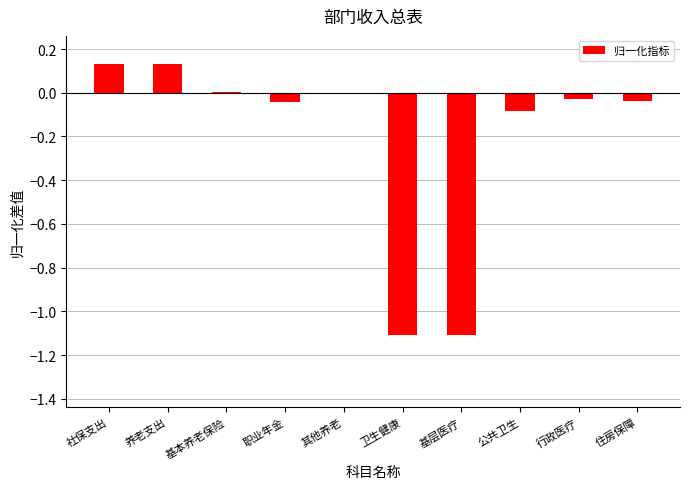

The chart shows a value of -0.0 at 其他养老. True or false?

True